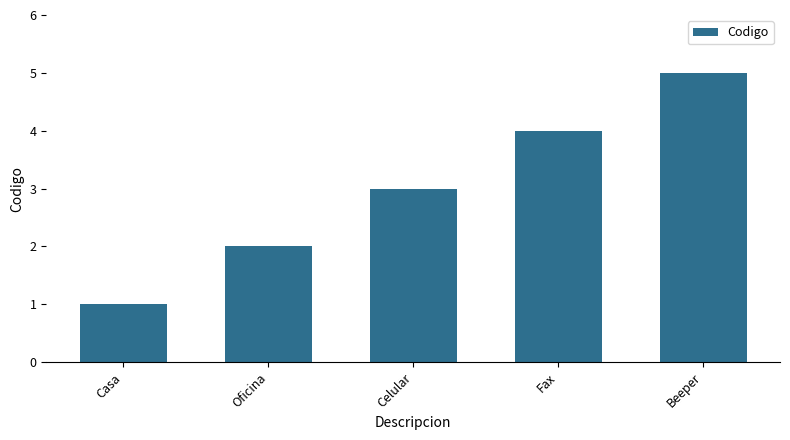

Reading right to left, list all the values displayed in this chart.

5	4	3	2	1